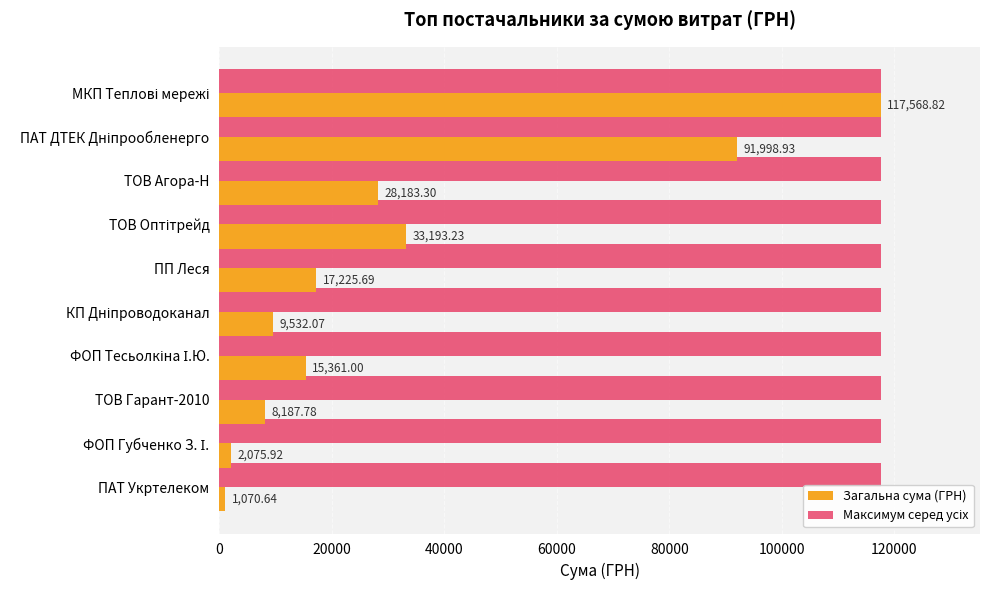

What is the average value of the Загальна сума (ГРН) series?

32439.7